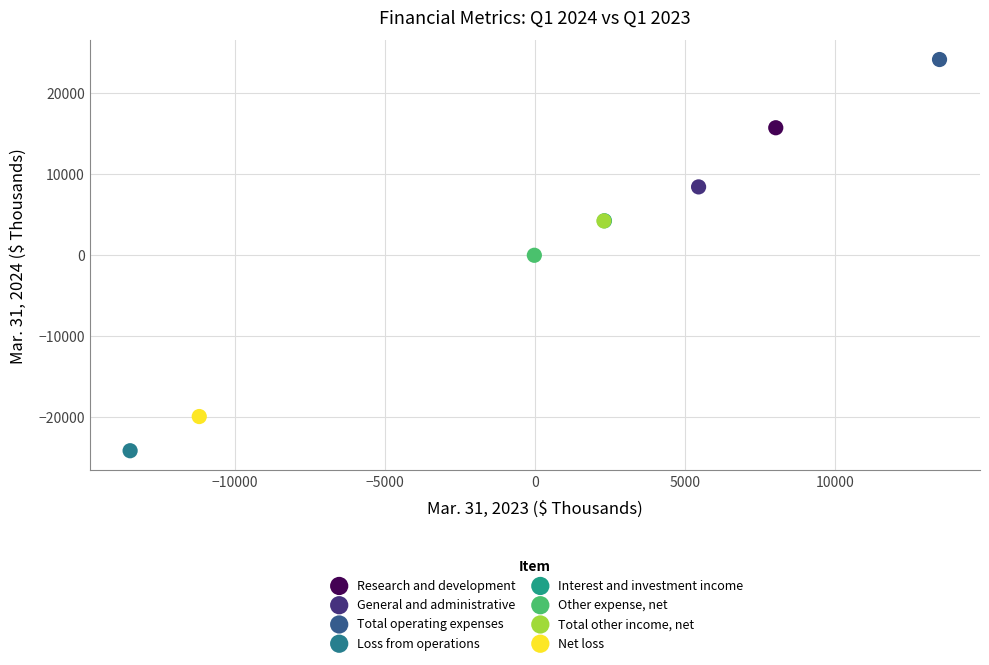

Which series contains the highest Y value?

Total operating expenses